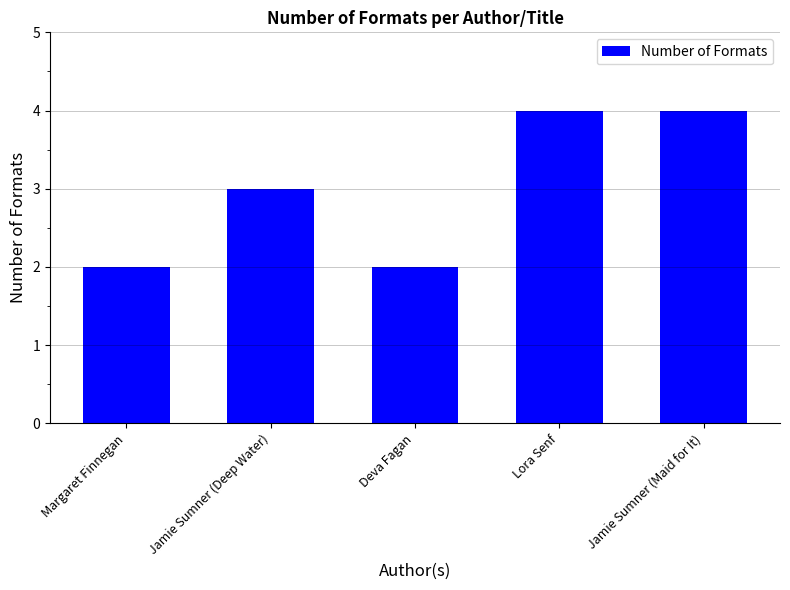

The chart shows a value of 2 at Margaret Finnegan. True or false?

True